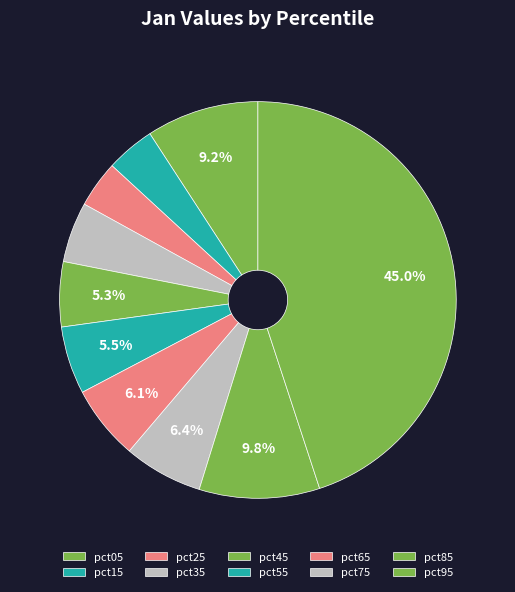

To the nearest percent, what portion does pct75 represent?

6%